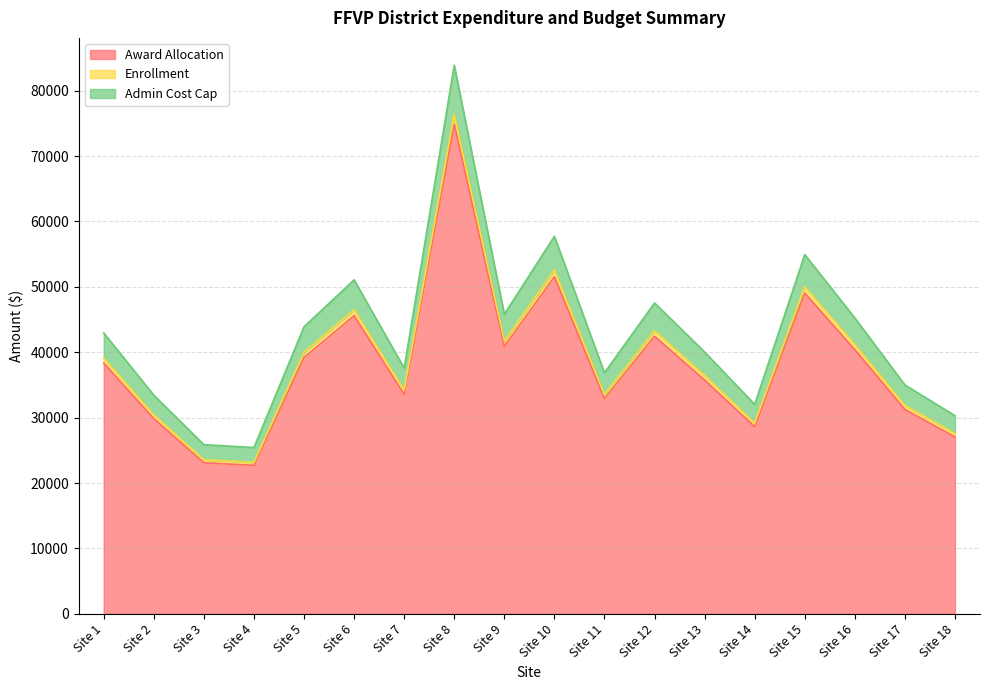

What is the difference between the maximum and minimum values in the Award Allocation series?

52200